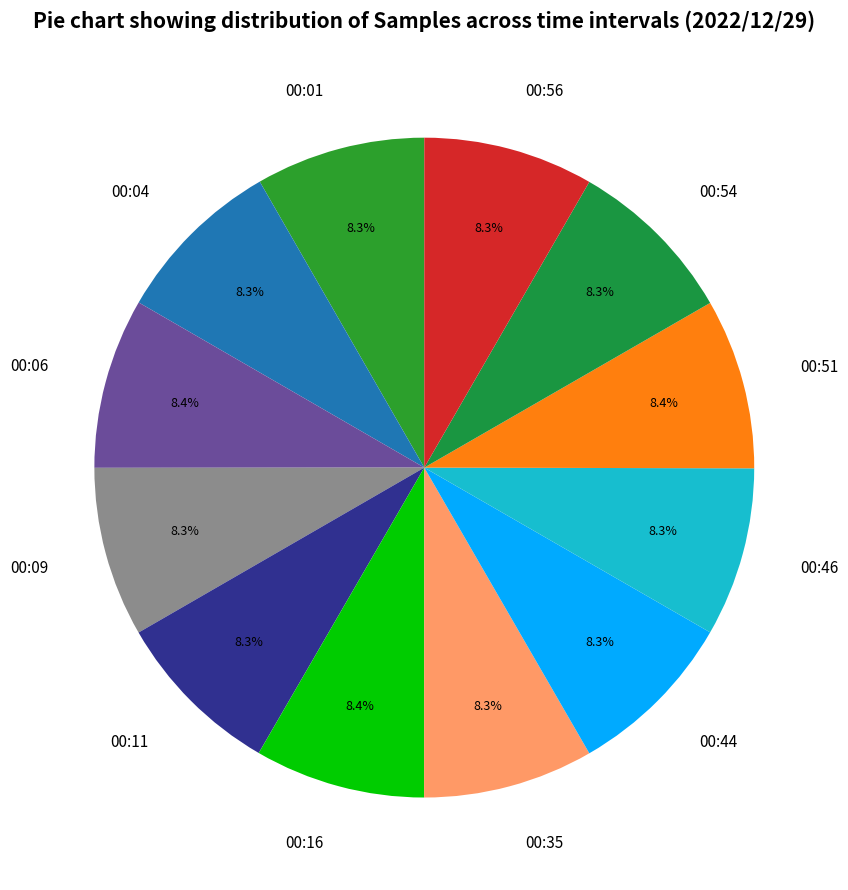

Do 00:35 and 00:44 together represent more than half of the pie?

No